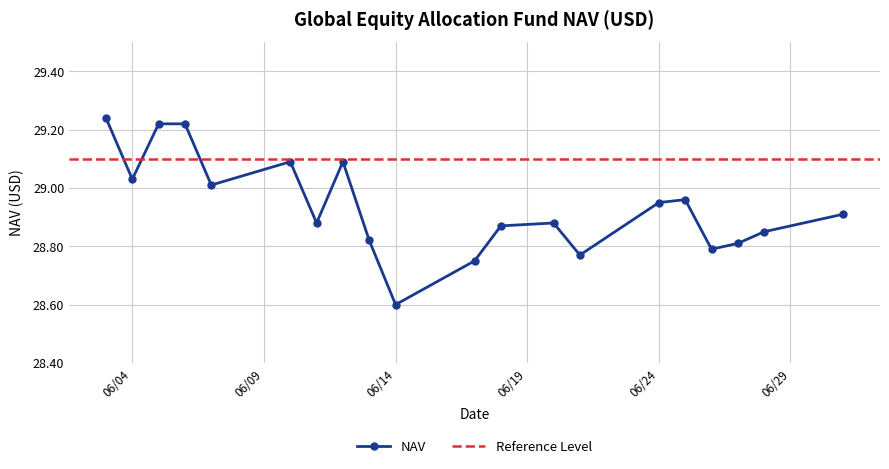

Is it true that the value at 06/20/2024 is 28.9?

True